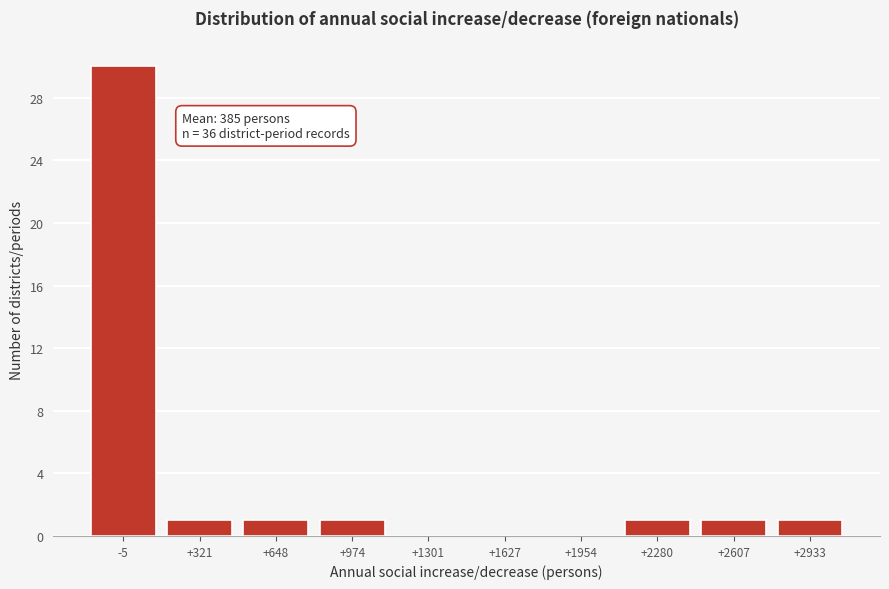

Reading right to left, what are all the values shown in this chart?

+2933=1	+2607=1	+2280=1	+1954=0	+1627=0	+1301=0	+974=1	+648=1	+321=1	-5=30